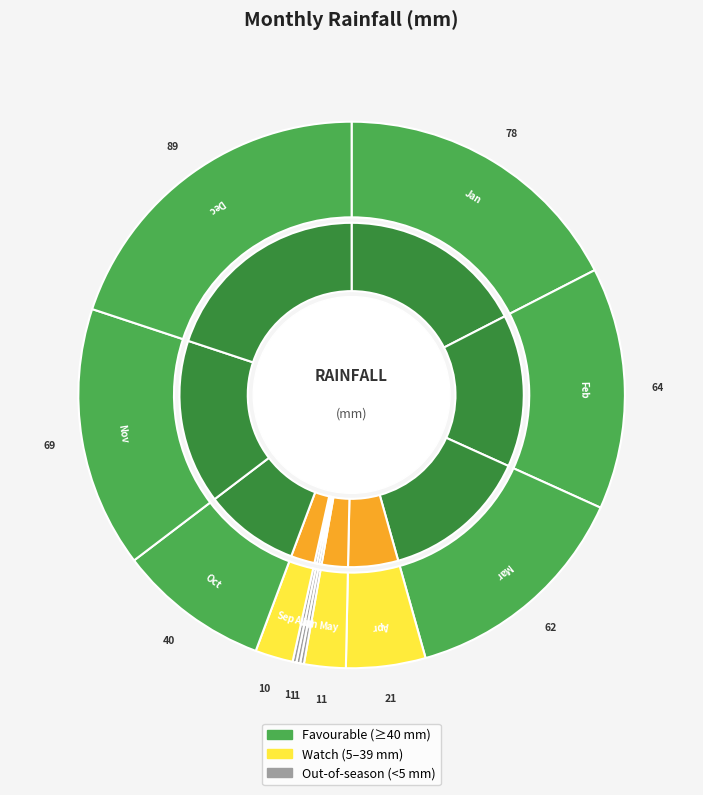

What percentage is NOT represented by Jul?

99.8%